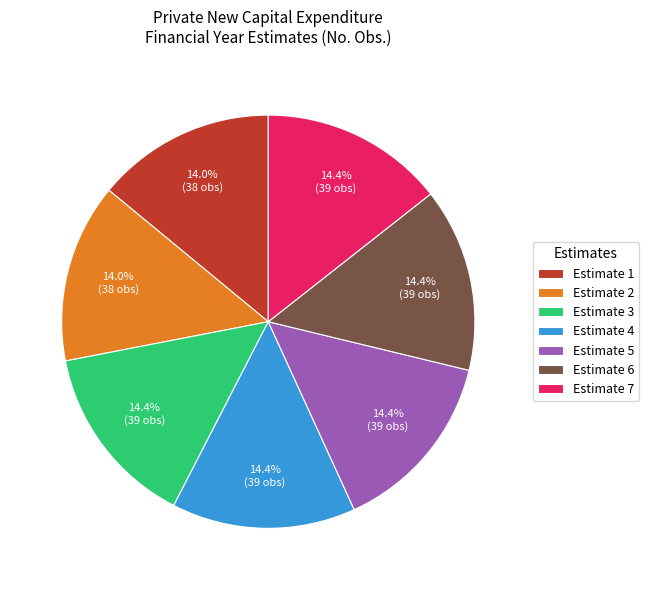

True or false: Estimate 4 accounts for 24% of the total.

False